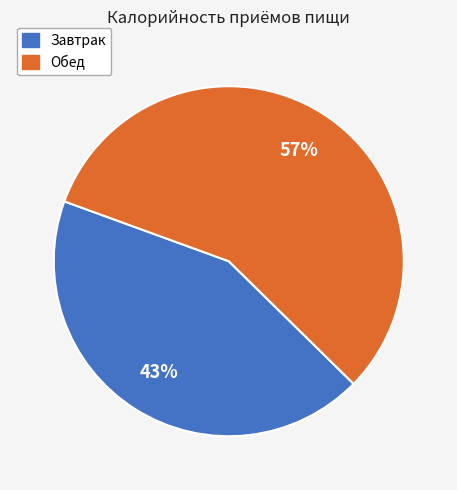

Approximately how many times larger is the value at Обед compared to Завтрак?

1.3